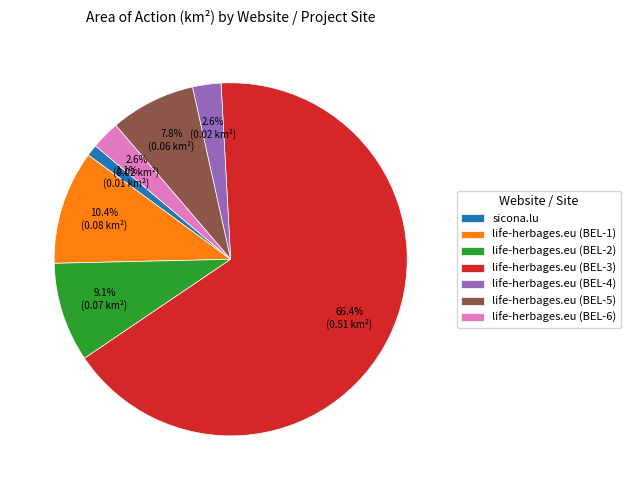

How many segments does this pie chart have?

7